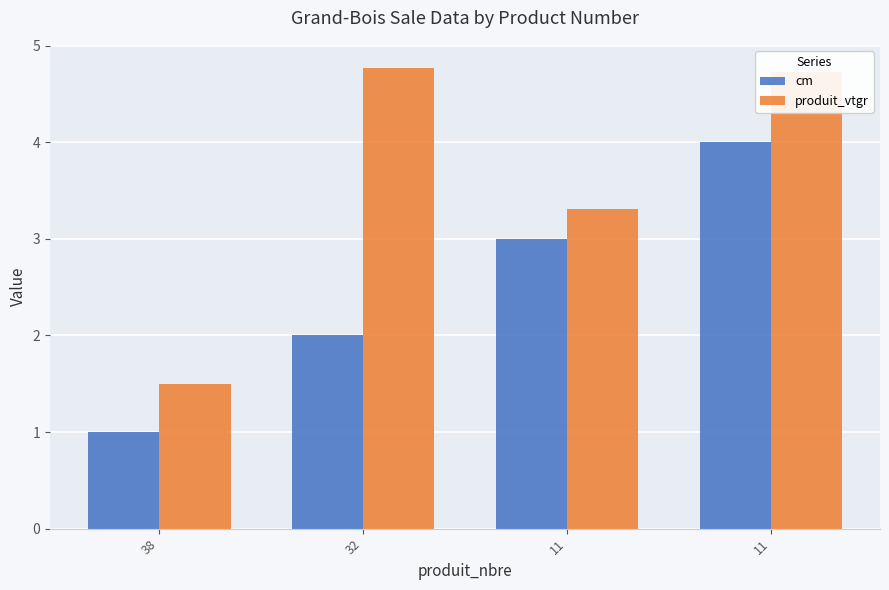

What are all the series names shown in the legend?

cm, produit_vtgr